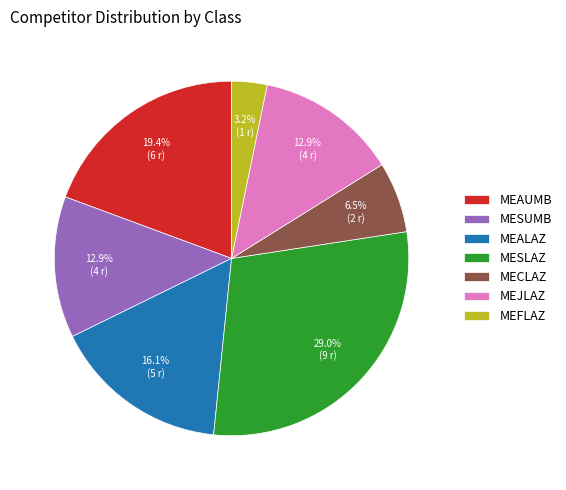

Which has a higher value, MEALAZ or MESUMB?

MEALAZ